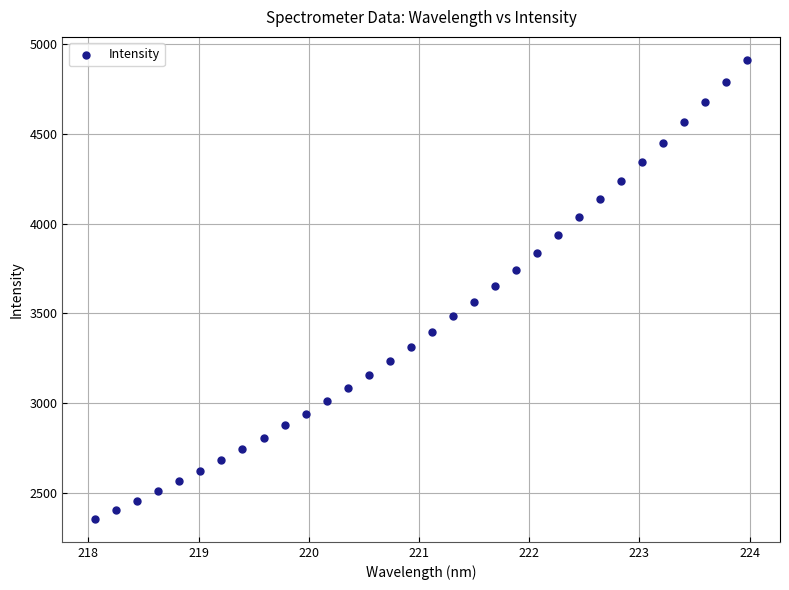

What is the range of Y values (max minus min)?

2551.9